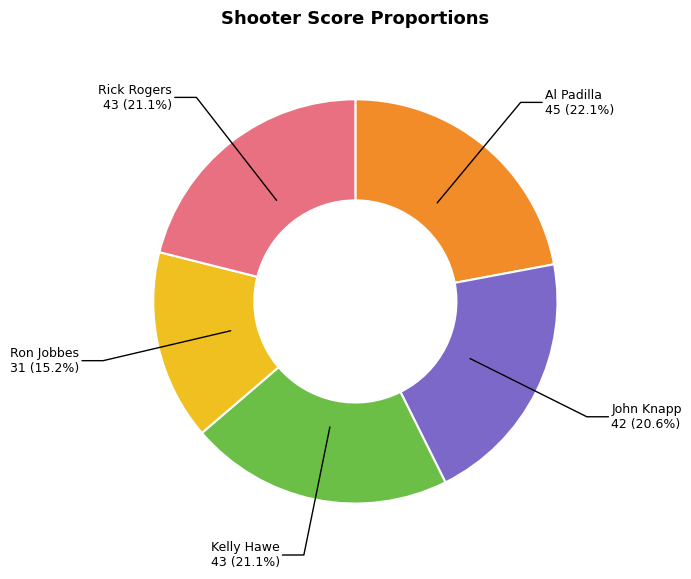

Is there a majority slice in this chart?

No